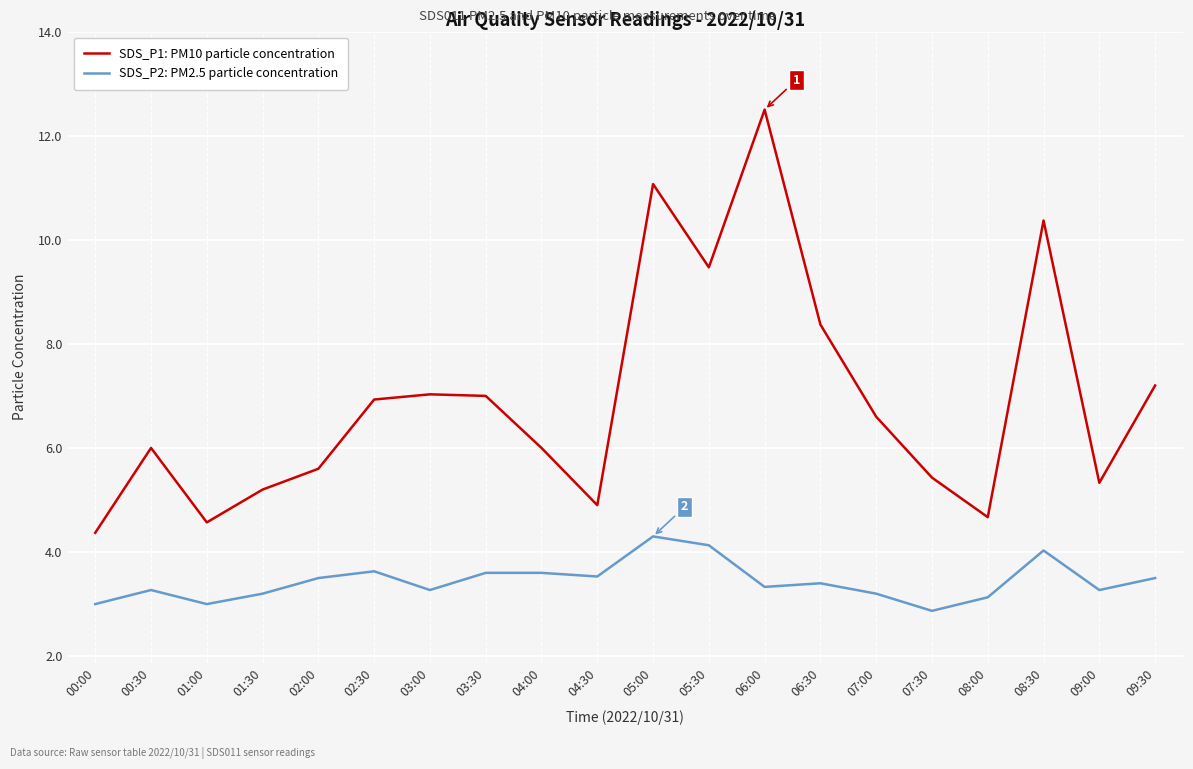

How many interior local valleys does the SDS_P1: PM10 particle concentration series have?

5